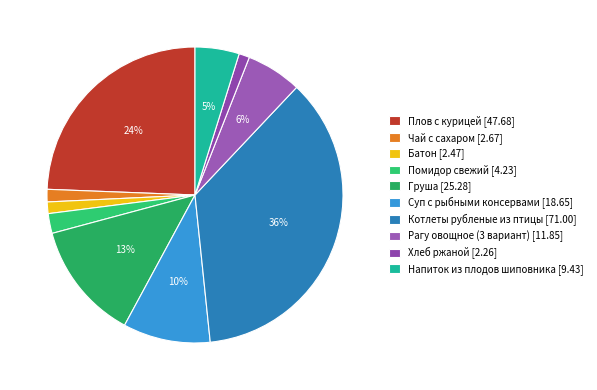

To the nearest percent, what is the average slice percentage?

10%